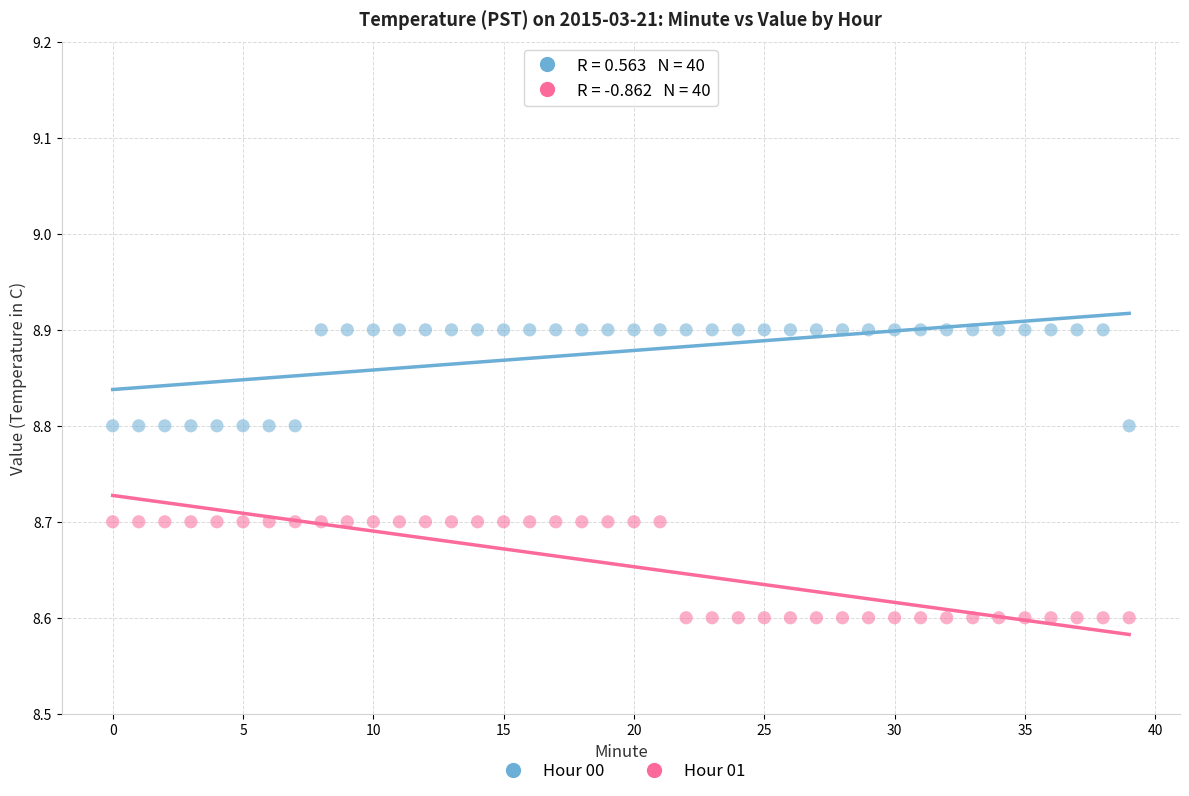

Across all data points, what is the range of Y values (max minus min)?

0.3